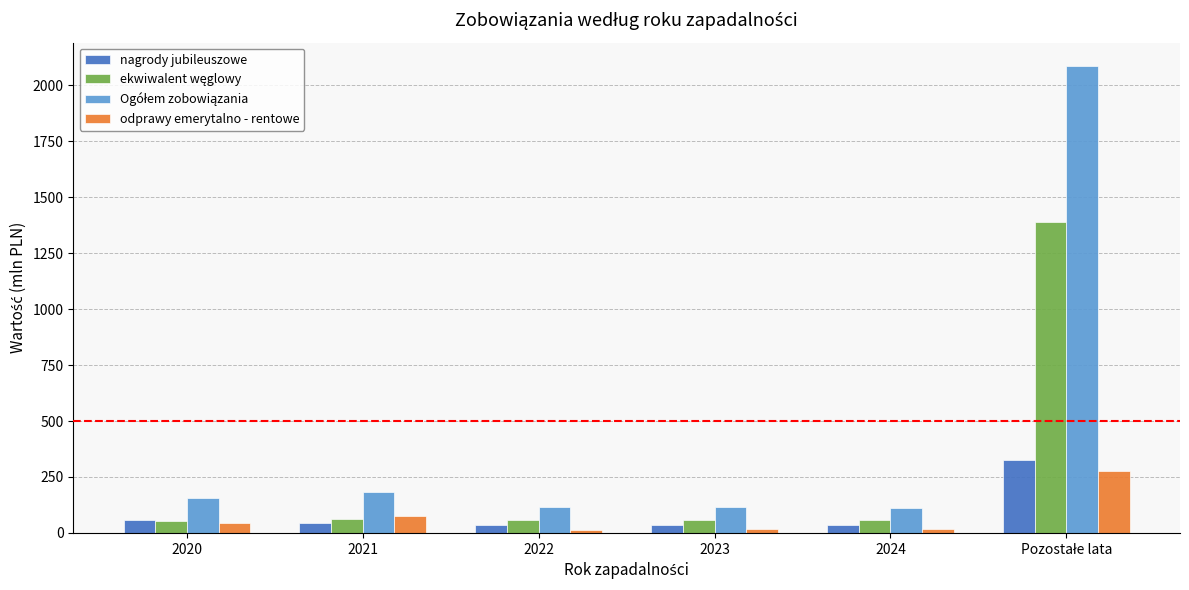

How many series are shown in this chart?

4